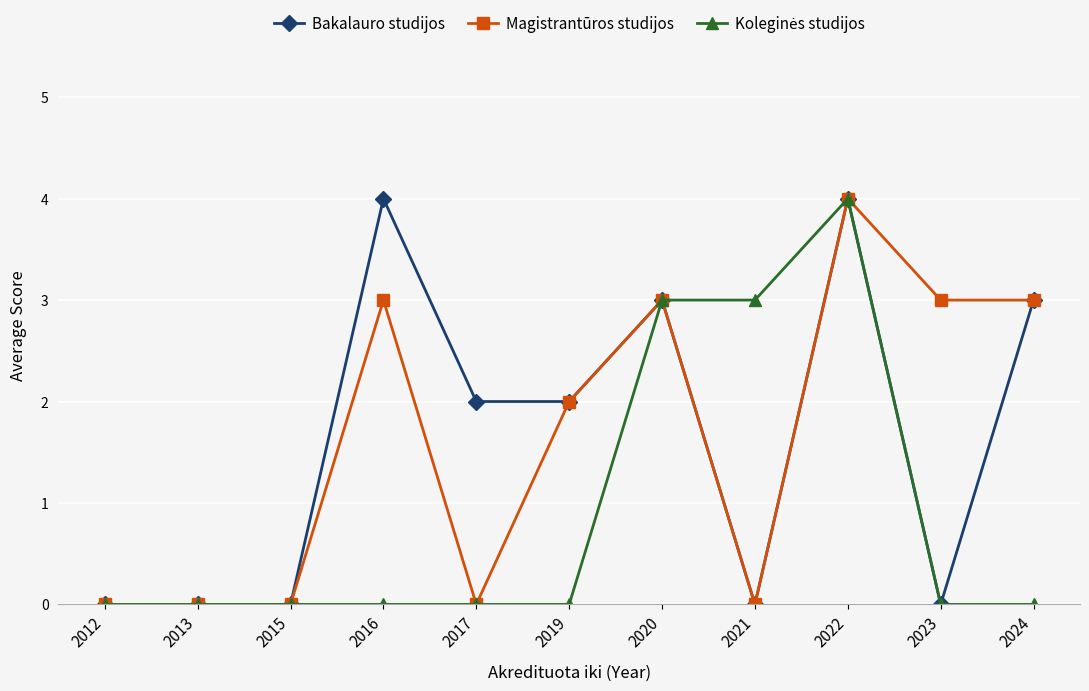

At which category is the sum across all series the highest?

2022